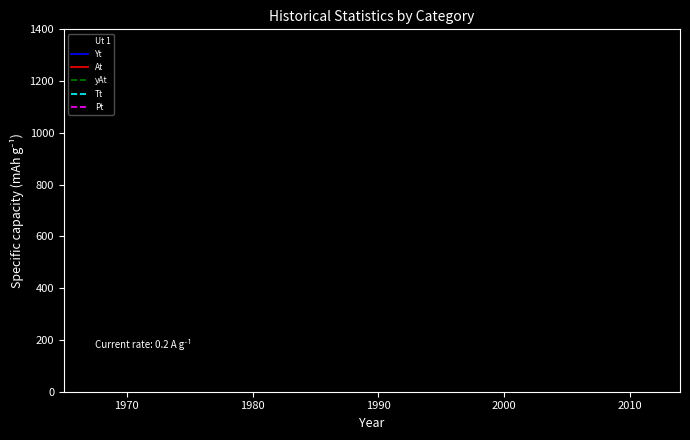

True or false: At and Pt intersect in this chart.

False